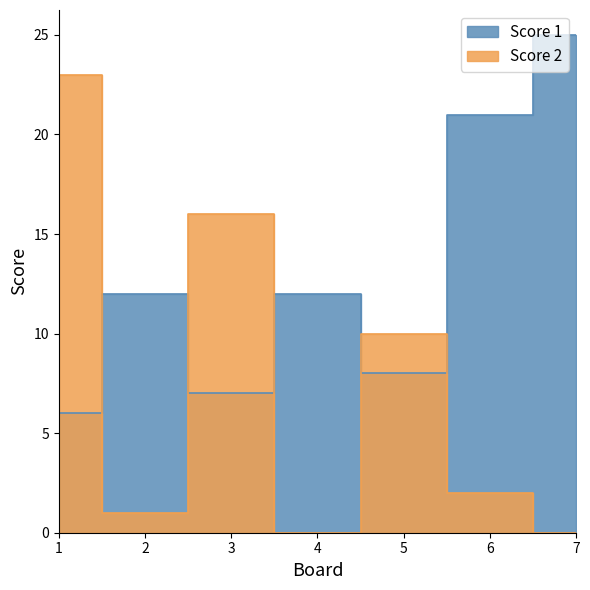

How many times do Score 2 and Score 1 cross each other?

5